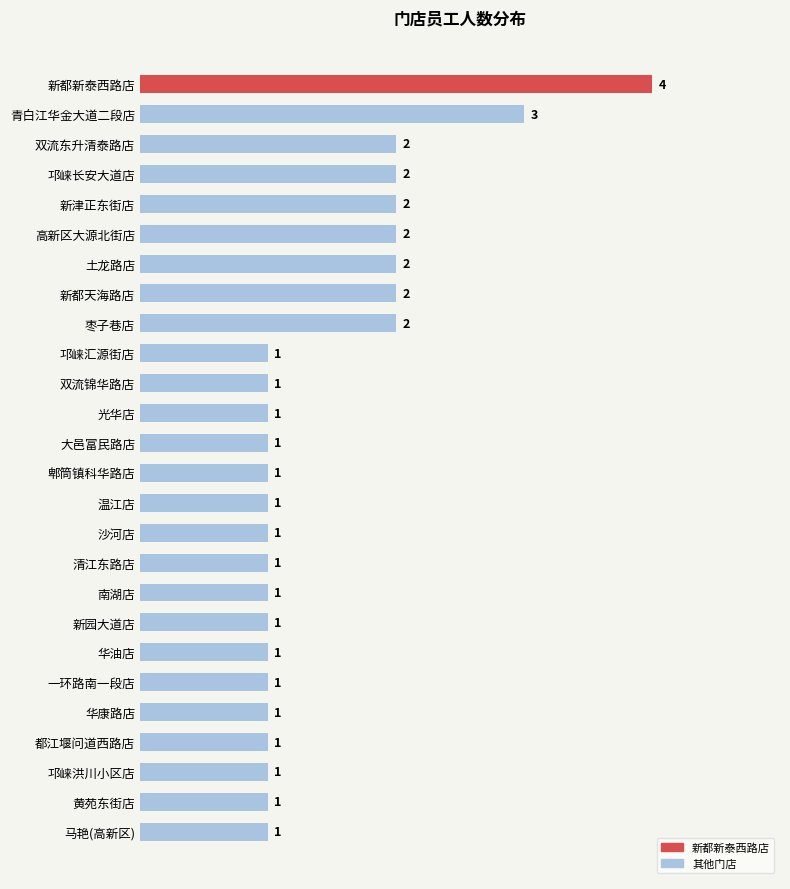

What is the value of the 3rd bar from the top?

2